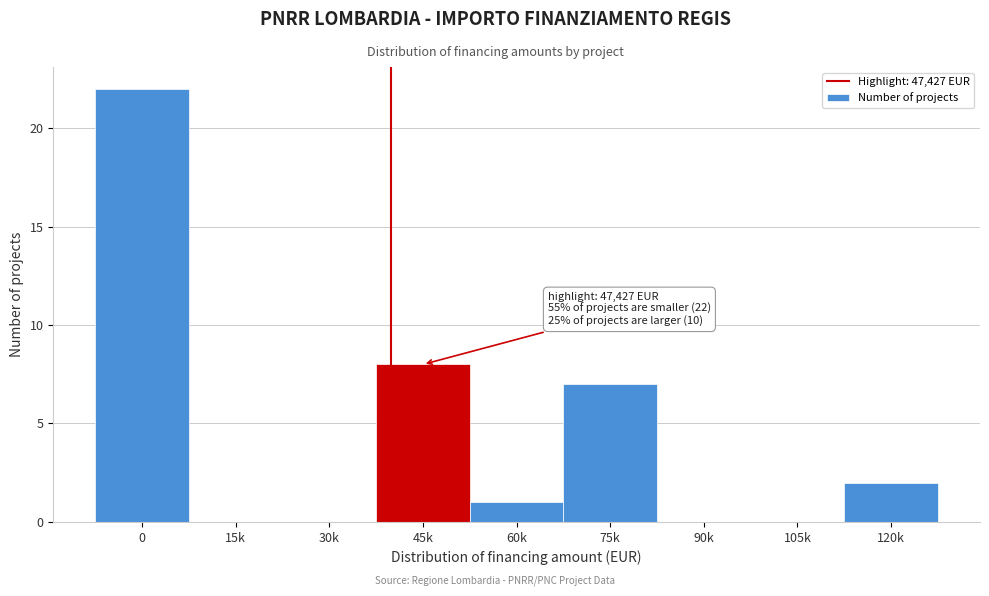

Reading left to right, list all the values displayed in this chart.

0=22	15k=0	30k=0	45k=8	60k=1	75k=7	90k=0	105k=0	120k=2